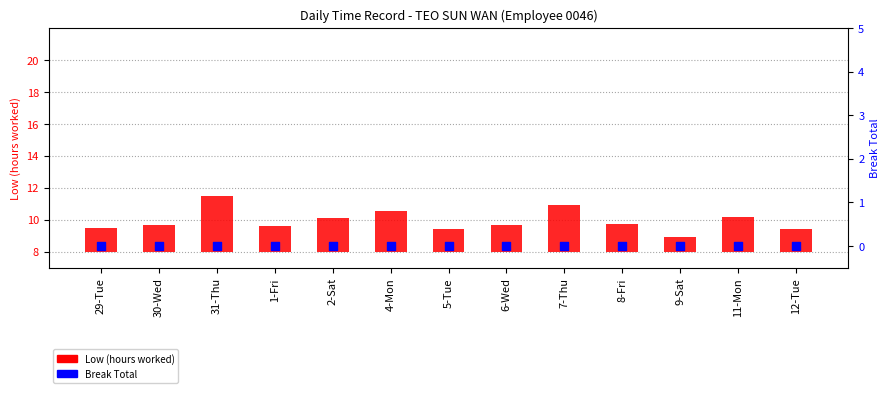

Is the value of Low (hours worked) at 31-Thu greater than the value of Break Total at 31-Thu?

Yes